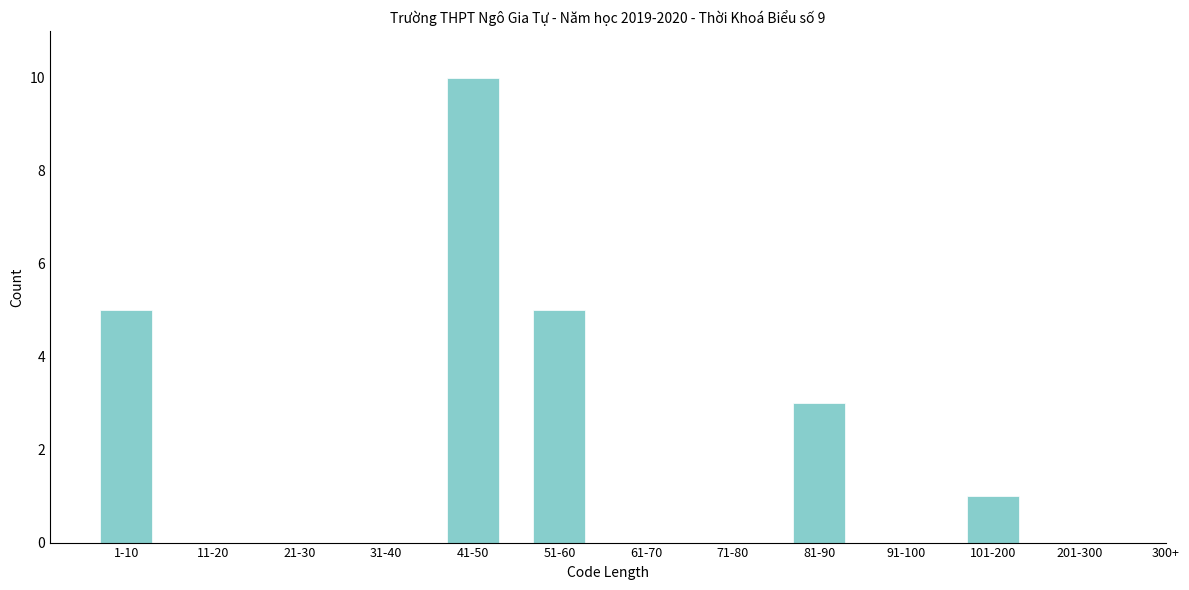

Reading left to right, extract all data points from this chart.

1-10=5	11-20=0	21-30=0	31-40=0	41-50=10	51-60=5	61-70=0	71-80=0	81-90=3	91-100=0	101-200=1	201-300=0